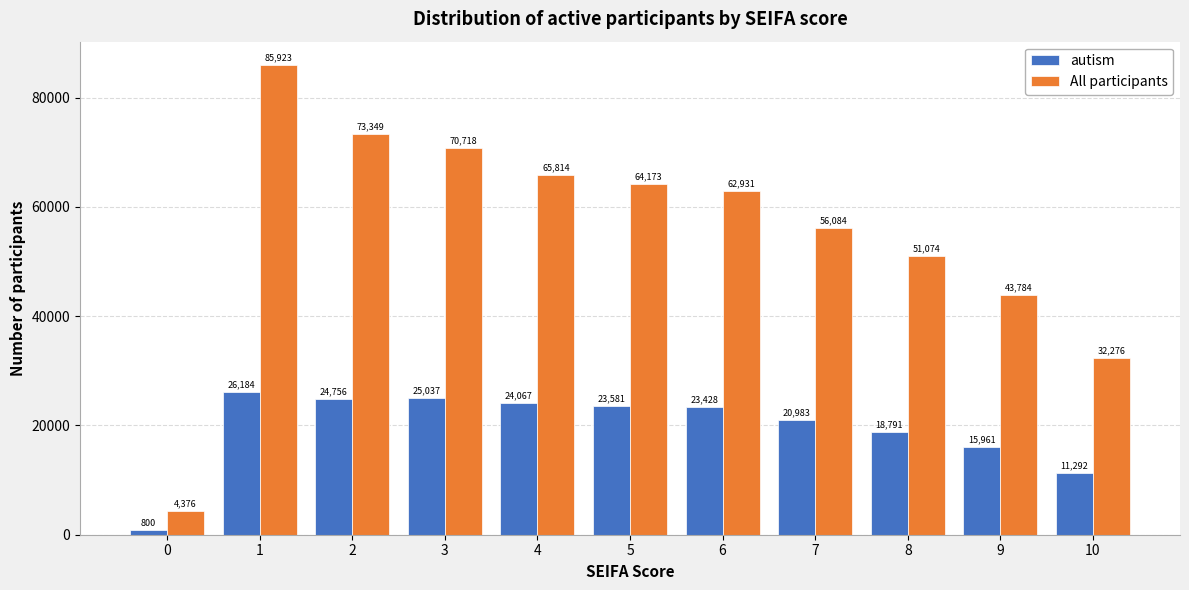

How many groups of bars are there?

11